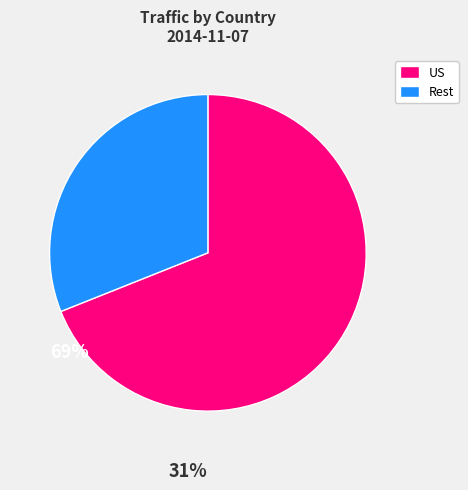

Rank the categories by value from highest to lowest.

US, Rest